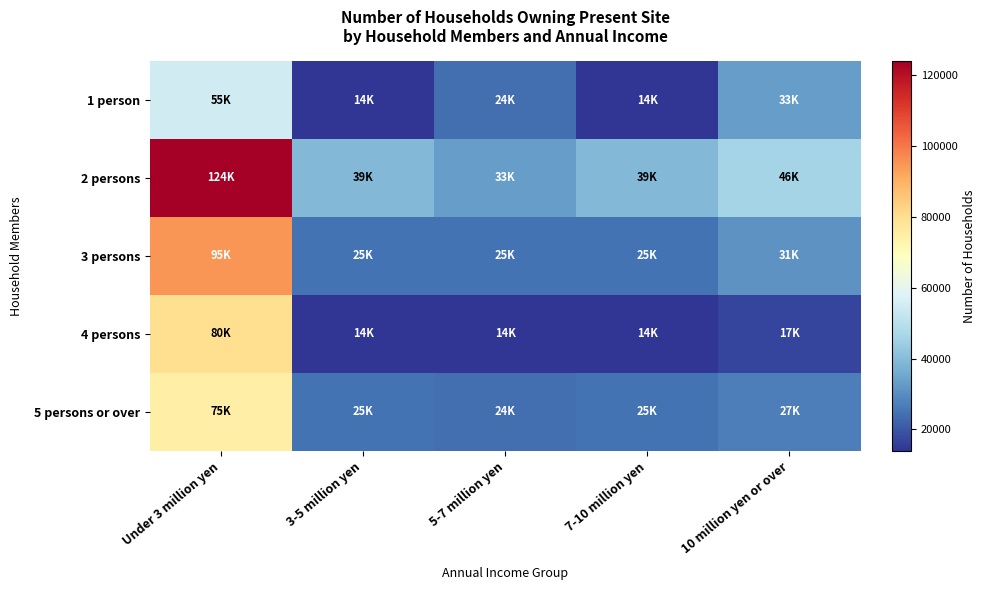

At how many categories does at least one series exceed 90927?

1